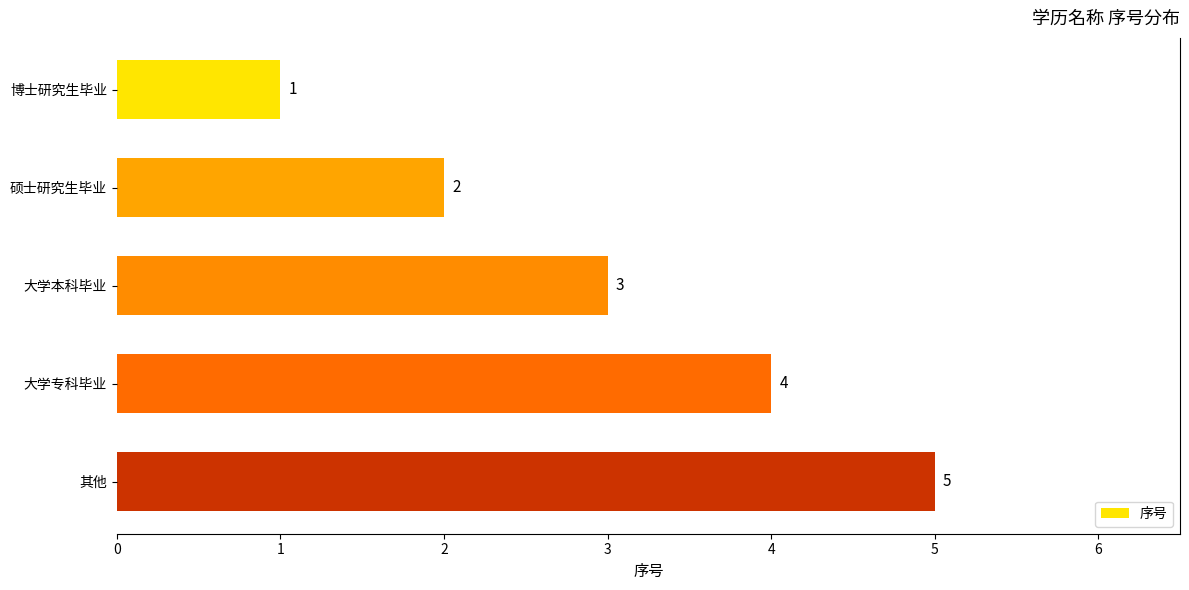

What is the average value?

3